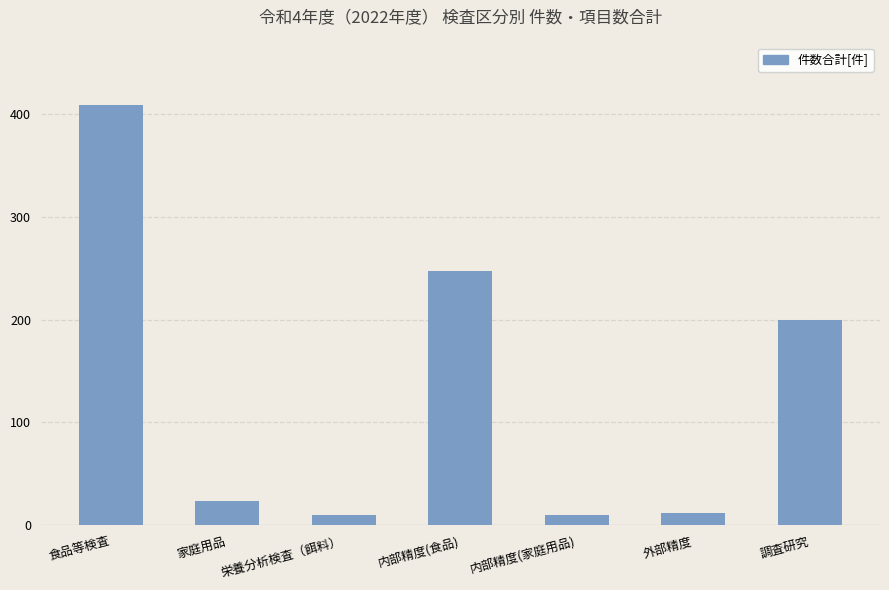

What is the label of the 6th bar from the left?

外部精度